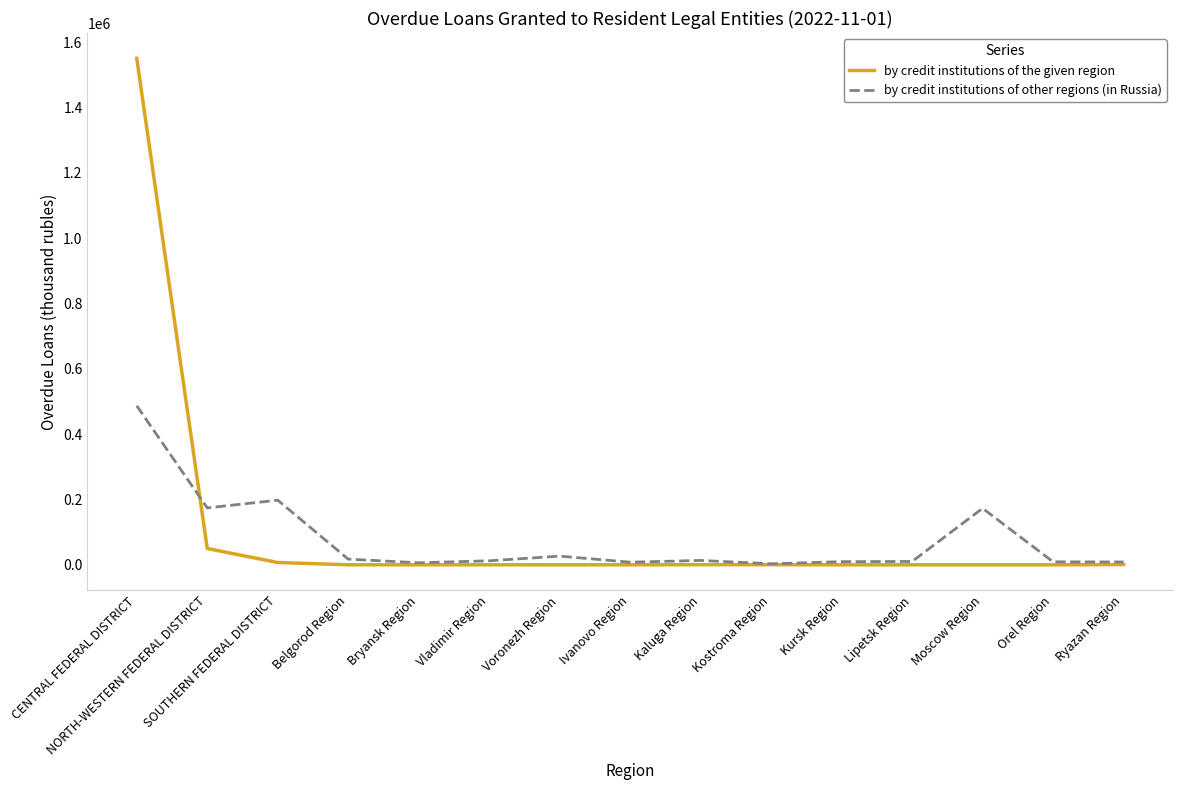

Is this an area chart (filled region under the line)?

No